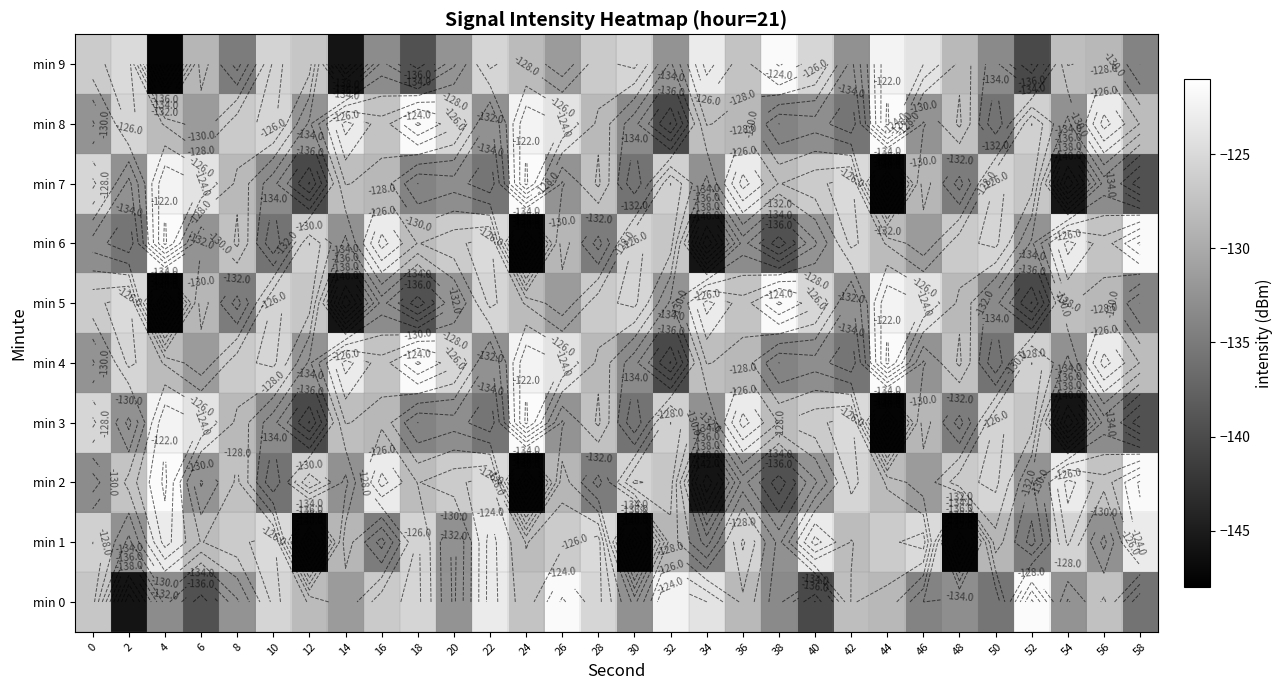

Rank the series at 6 from lowest to highest value.

min 0, min 2, min 6, min 4, min 8, min 5, min 9, min 1, min 3, min 7